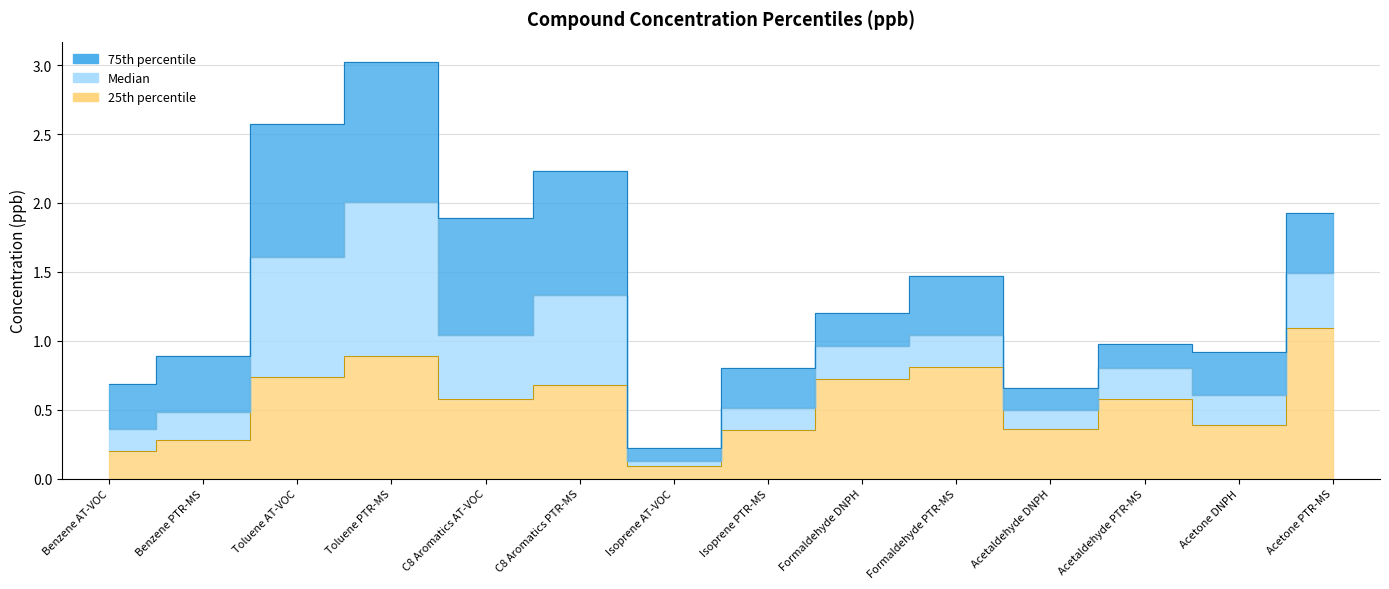

How many lines are shown in the chart?

3